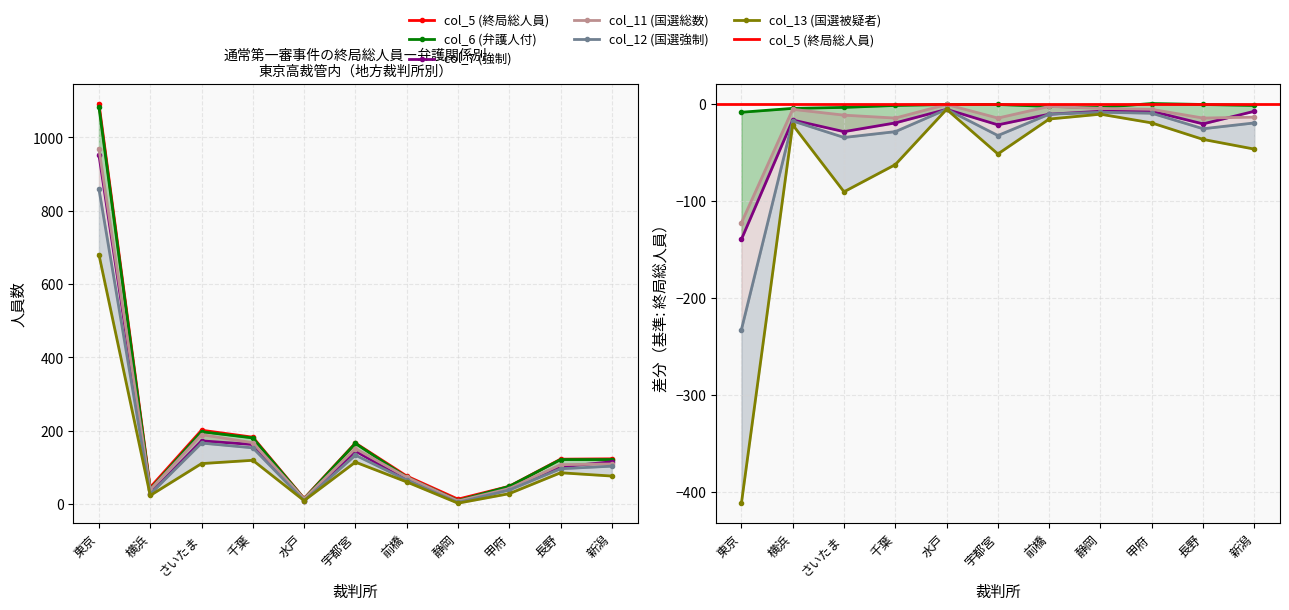

What is the smallest value displayed?

2